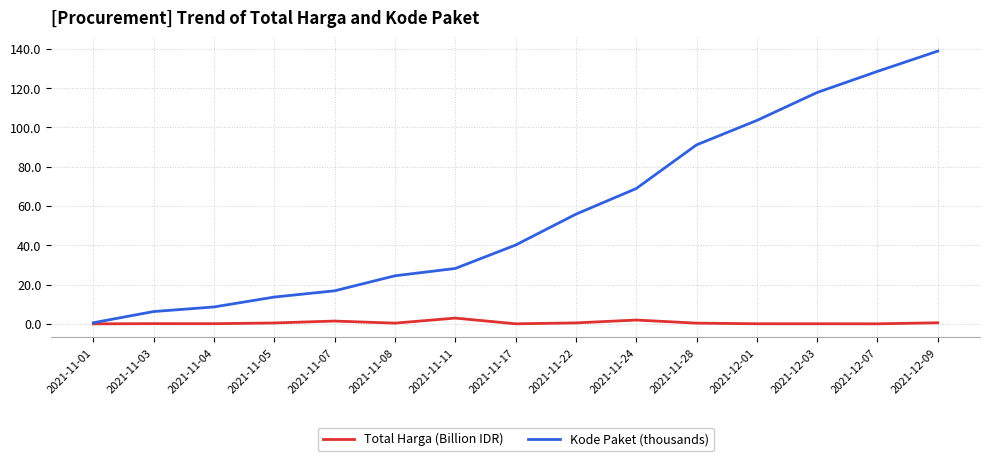

True or false: Kode Paket (thousands) has more than 0 interior local peaks.

False